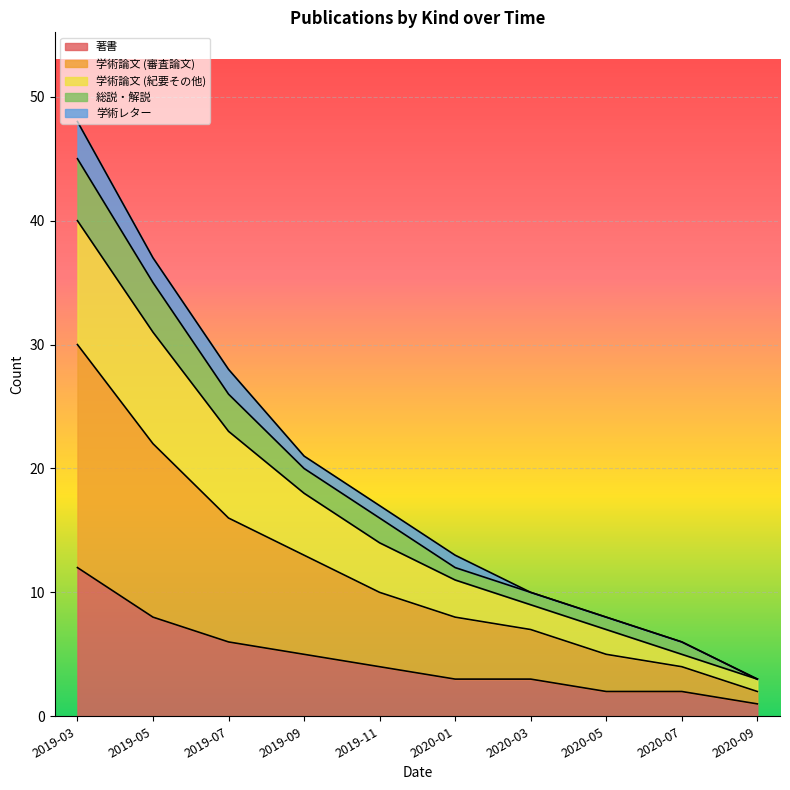

True or false: 著書 and 学術論文 (審査論文) intersect in this chart.

False